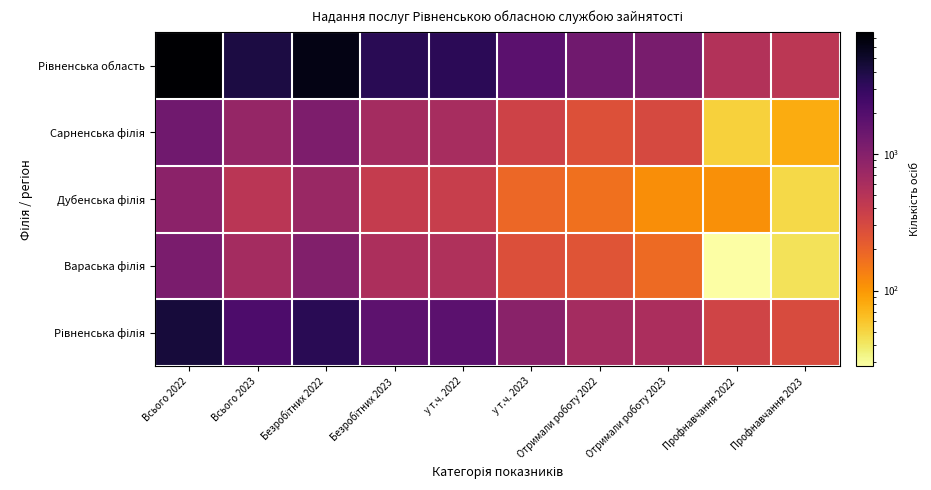

Which series changed the most between у т.ч. 2023 and Профнавчання 2023?

Рівненська область